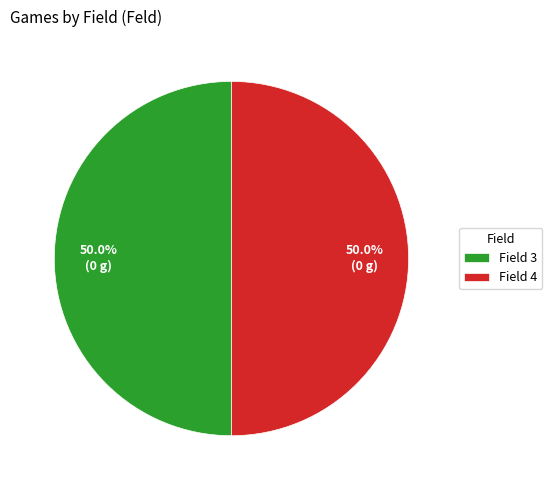

Approximately how many times larger is the value at Field 3 compared to Field 4?

1.0